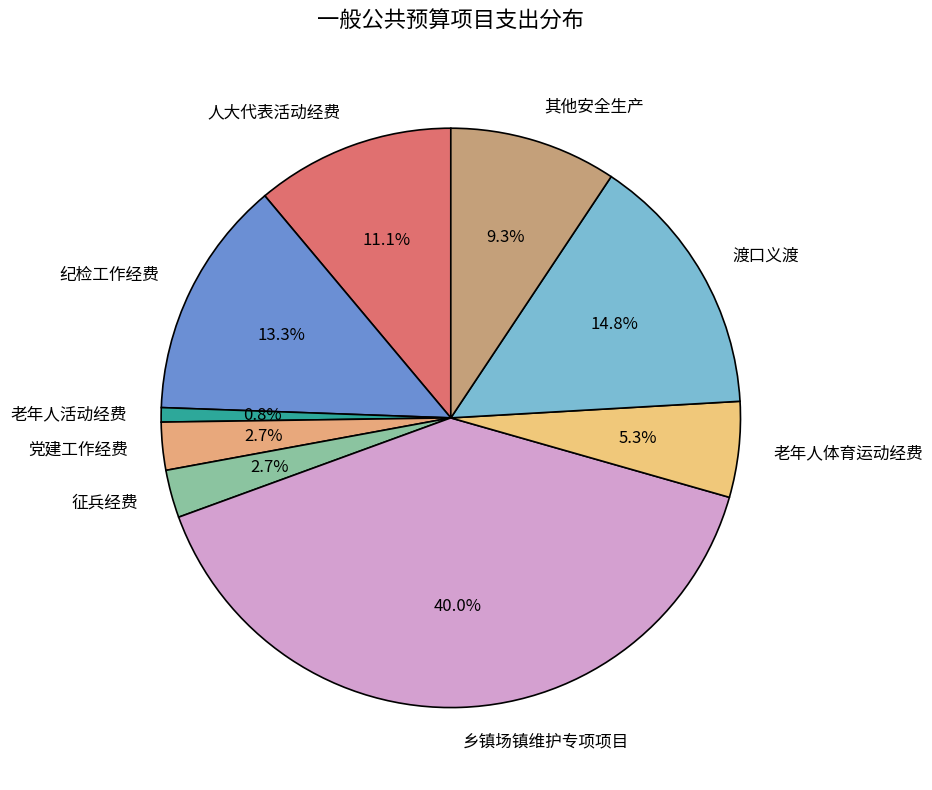

To the nearest percent, what is the average slice percentage?

11%